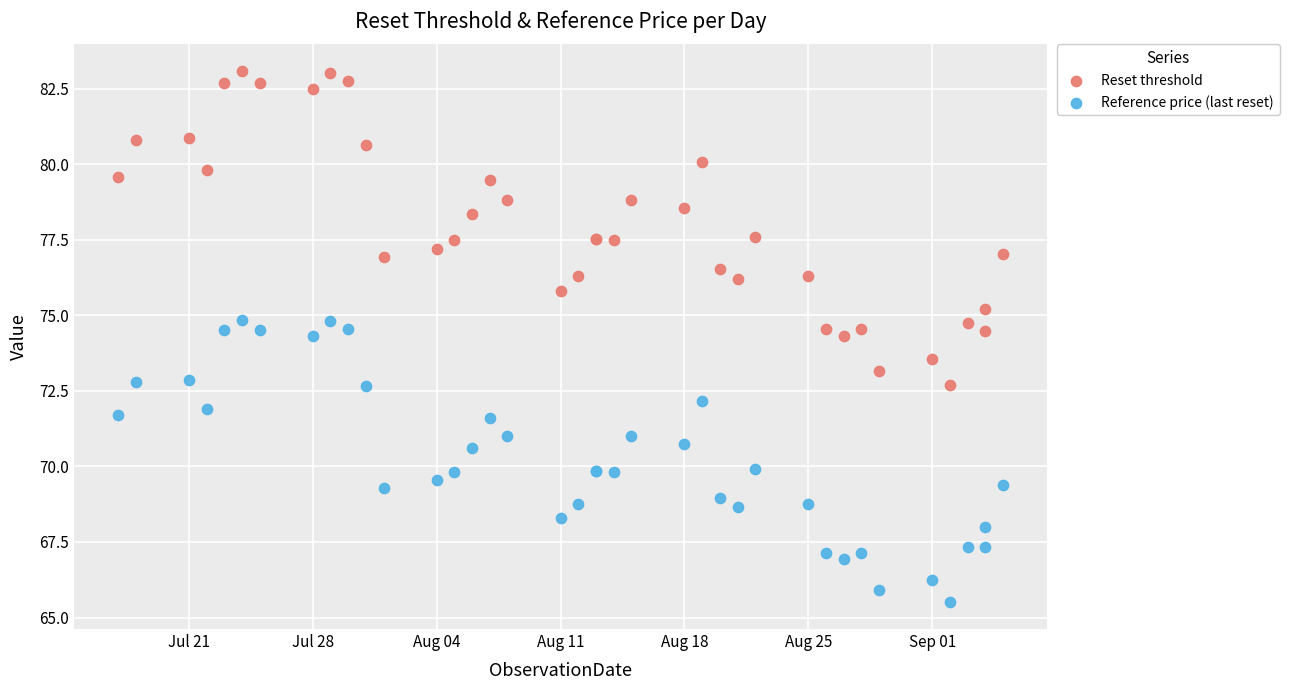

What is the X range (max minus min) for the scatter plot?

50.0